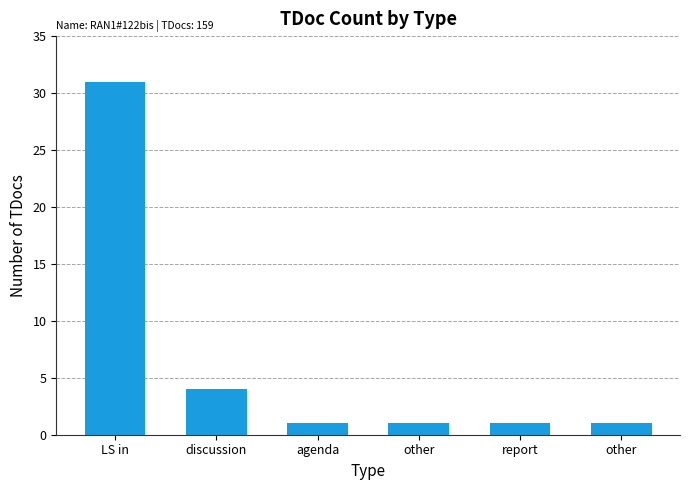

Reading left to right, what are all the values shown in this chart?

LS in=31	discussion=4	agenda=1	other=1	report=1	other=1